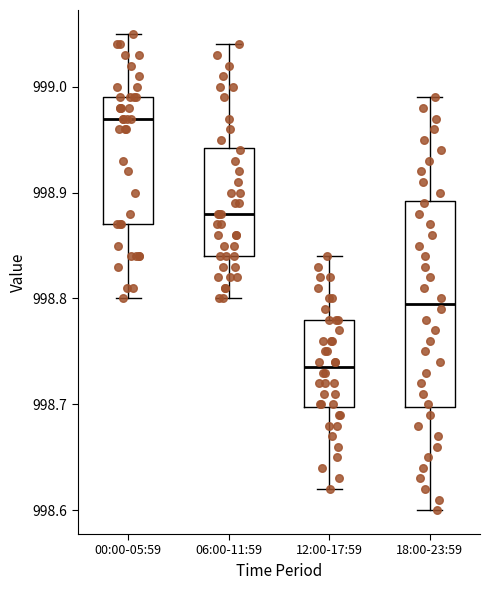

Which box's median line is the highest?

00:00-05:59